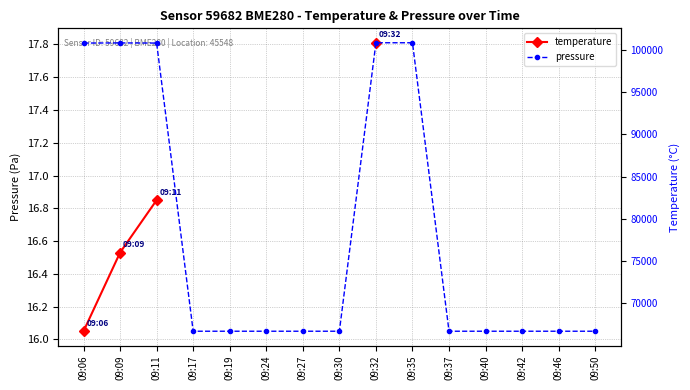

Does the chart have visible grid lines?

Yes